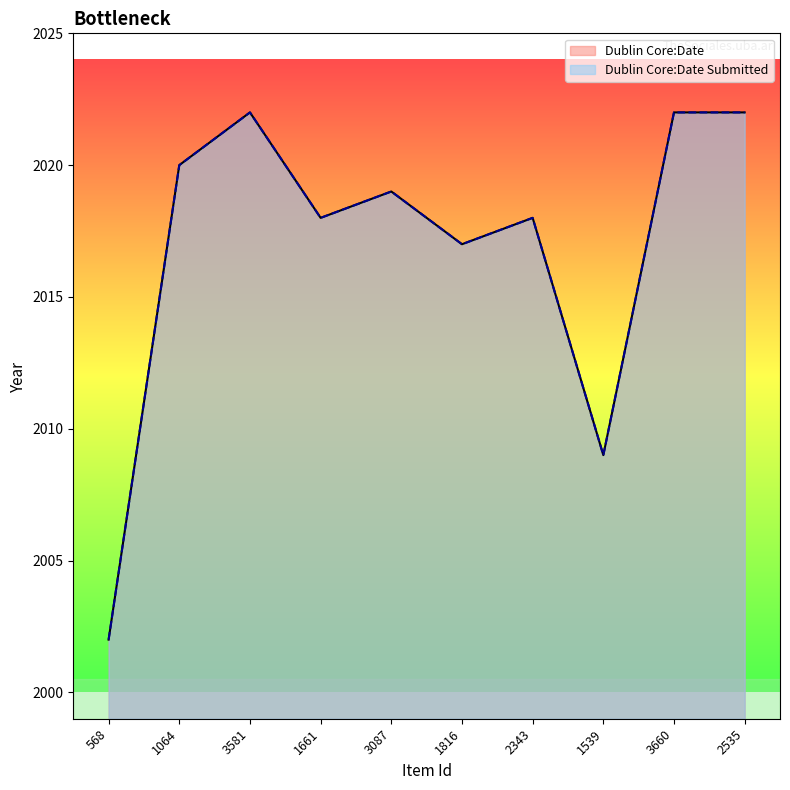

Which category has the lowest value in the Dublin Core:Date Submitted series?

568